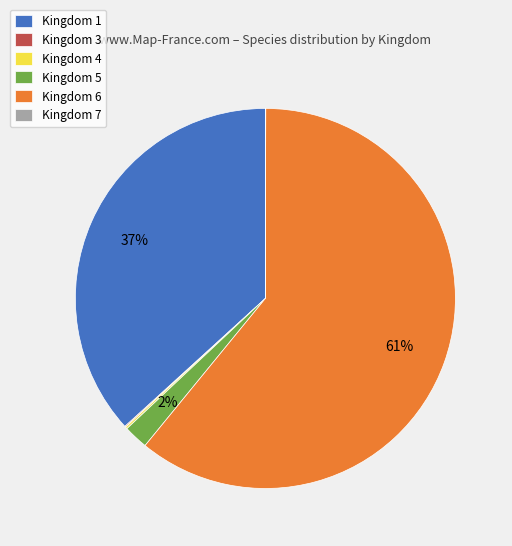

Is it true that Kingdom 1 is 37% of the pie?

True